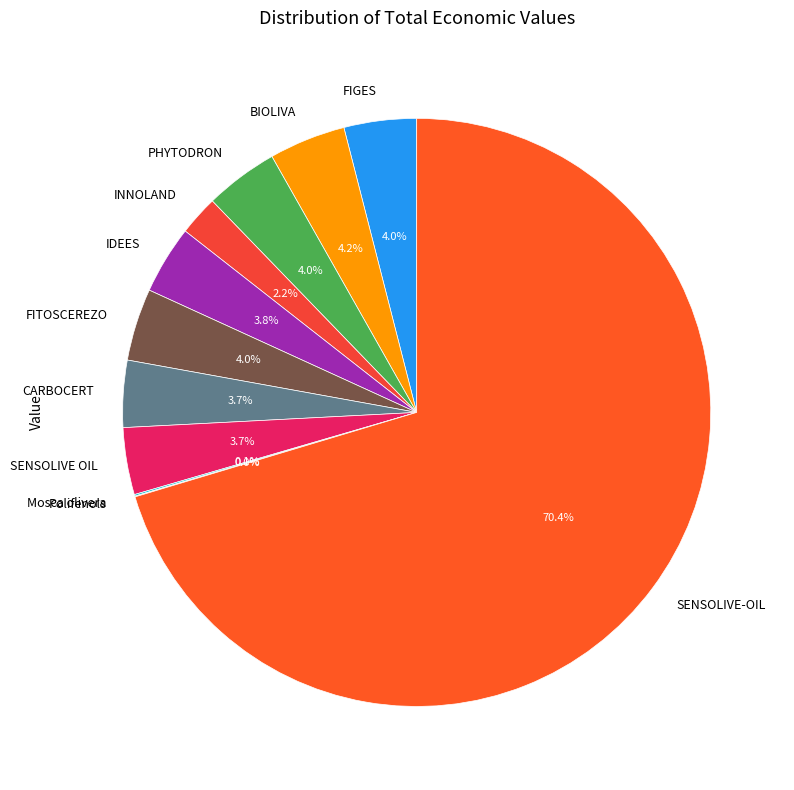

Does FIGES account for over 50% of the chart?

No